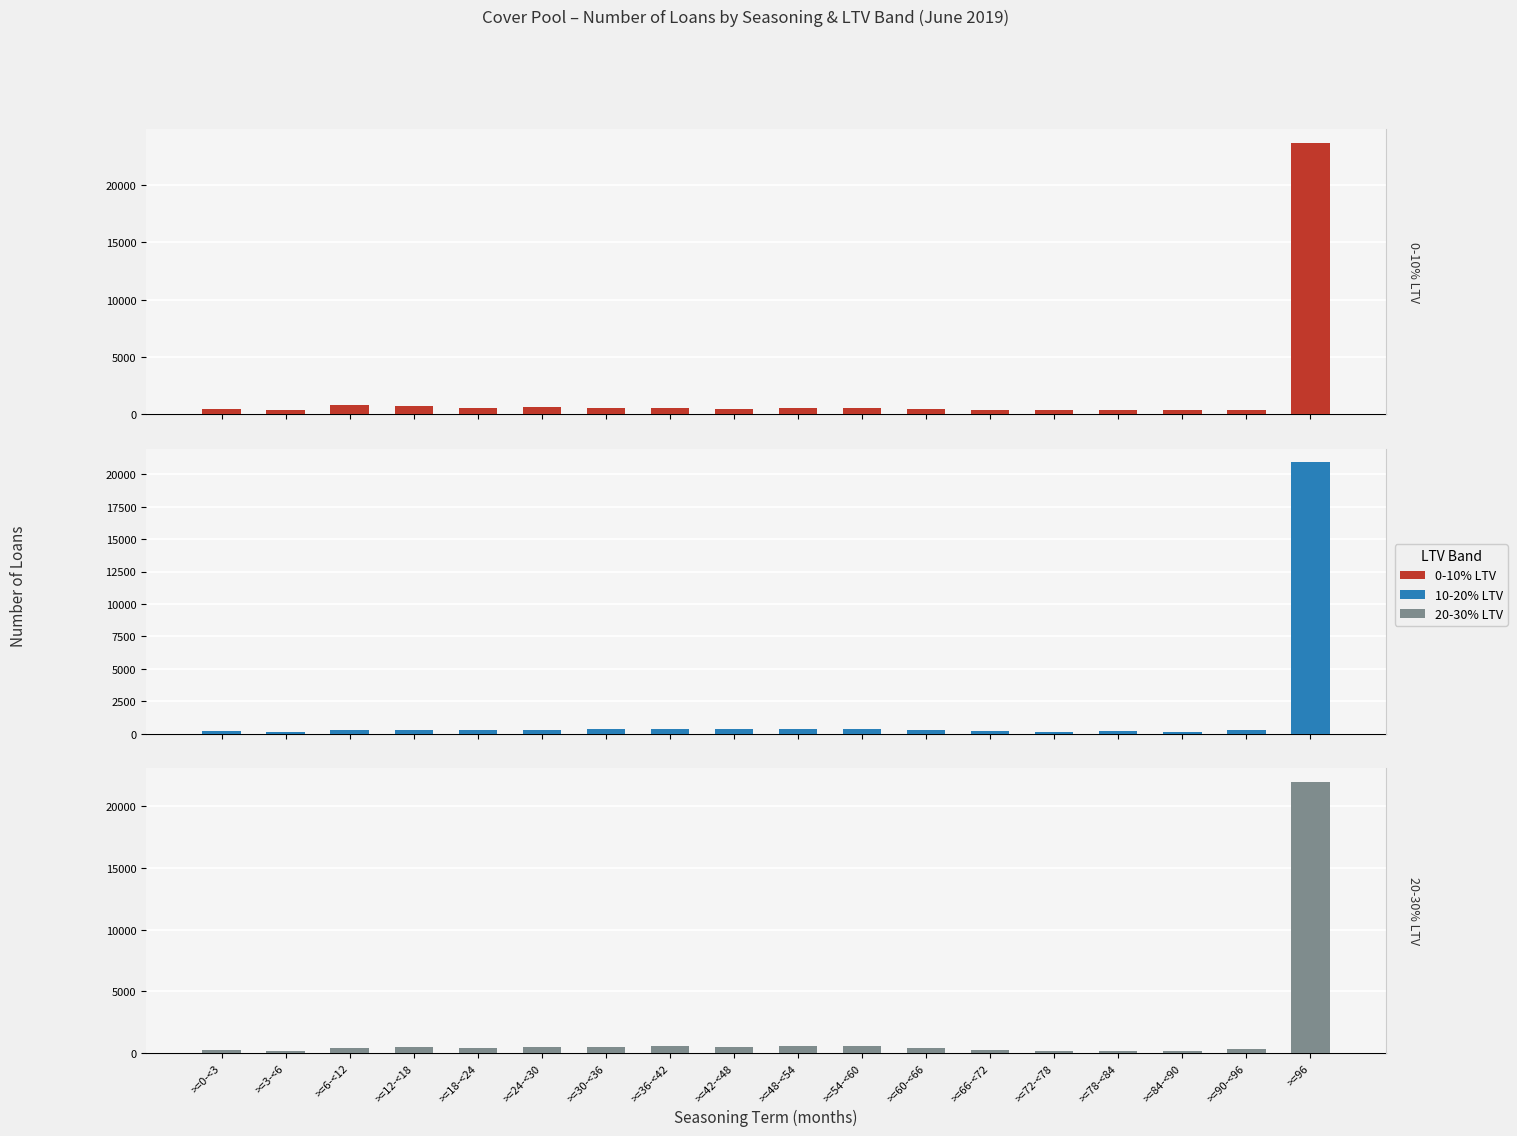

Is it true that 0-10% LTV equals 481 at >=0-<3?

True